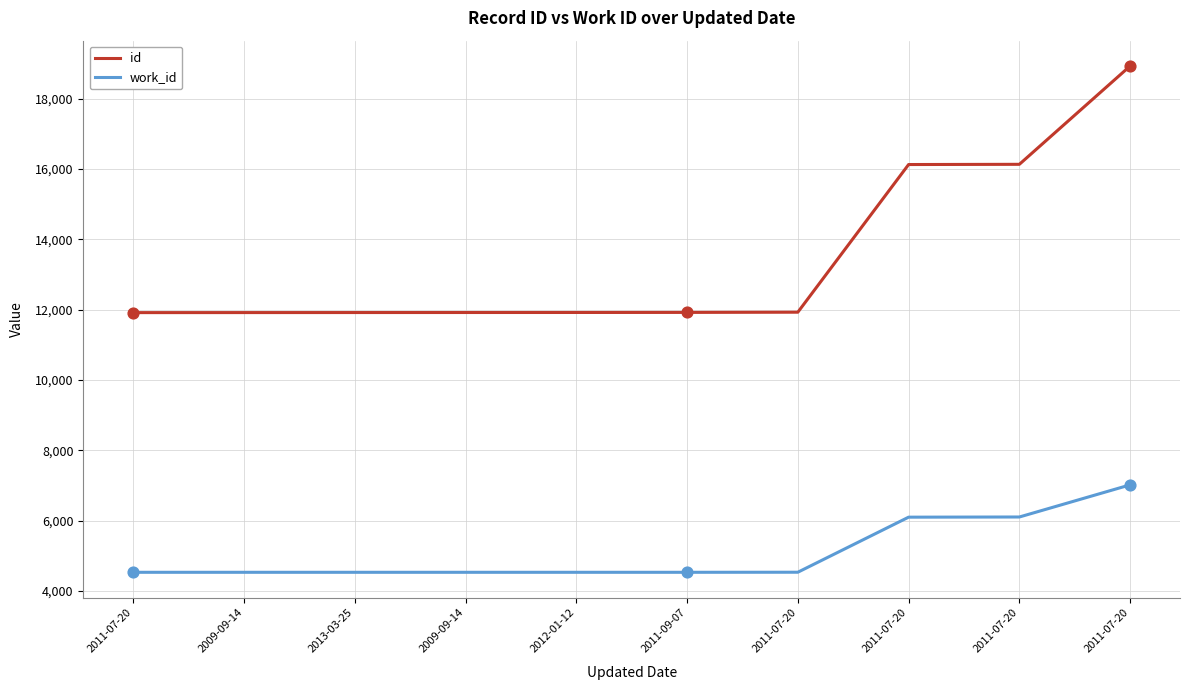

Which series has the largest total across all categories?

id